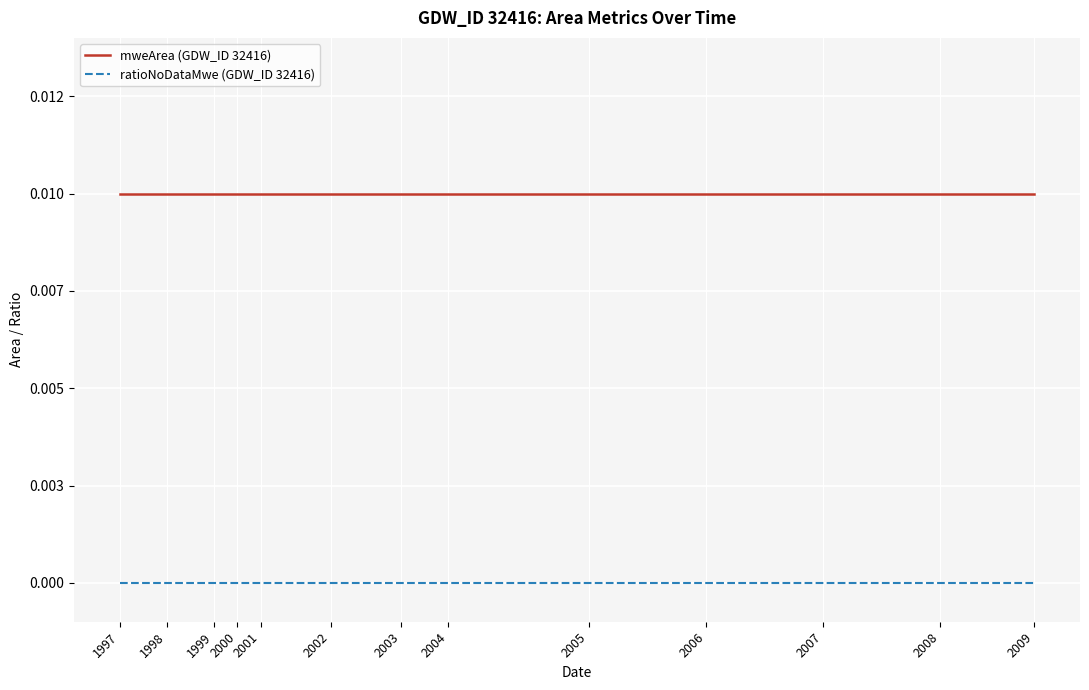

Is this an area chart (filled region under the line)?

No